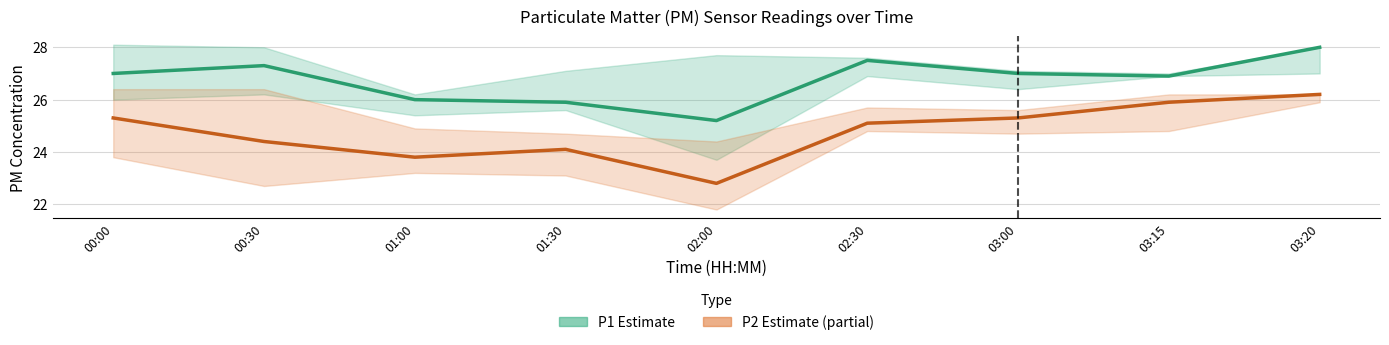

True or false: P2 (mean) and P1 (mean) intersect in this chart.

False